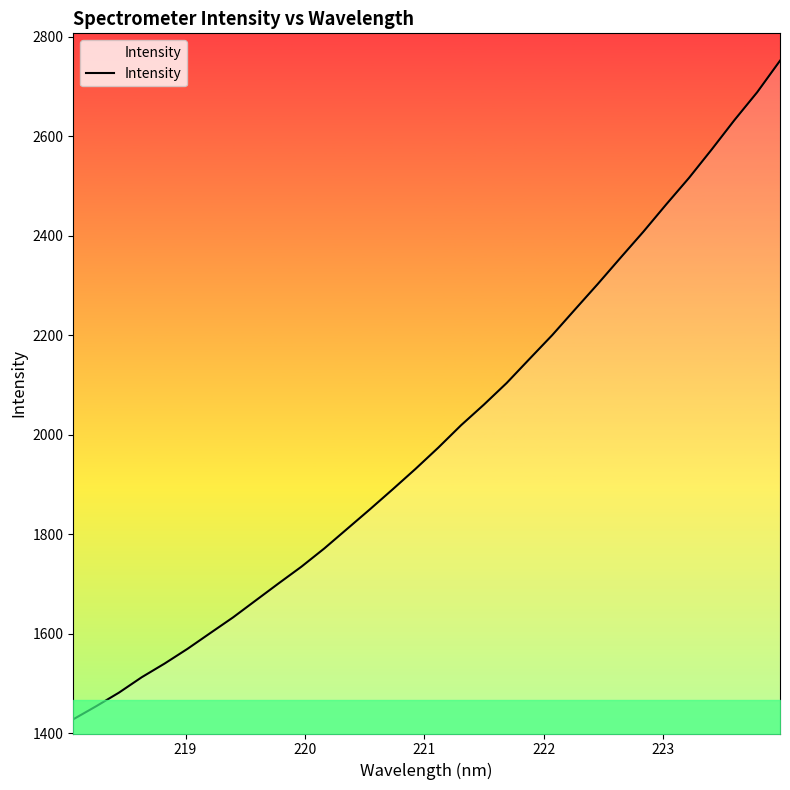

What is the difference between the maximum and minimum values?

1324.1